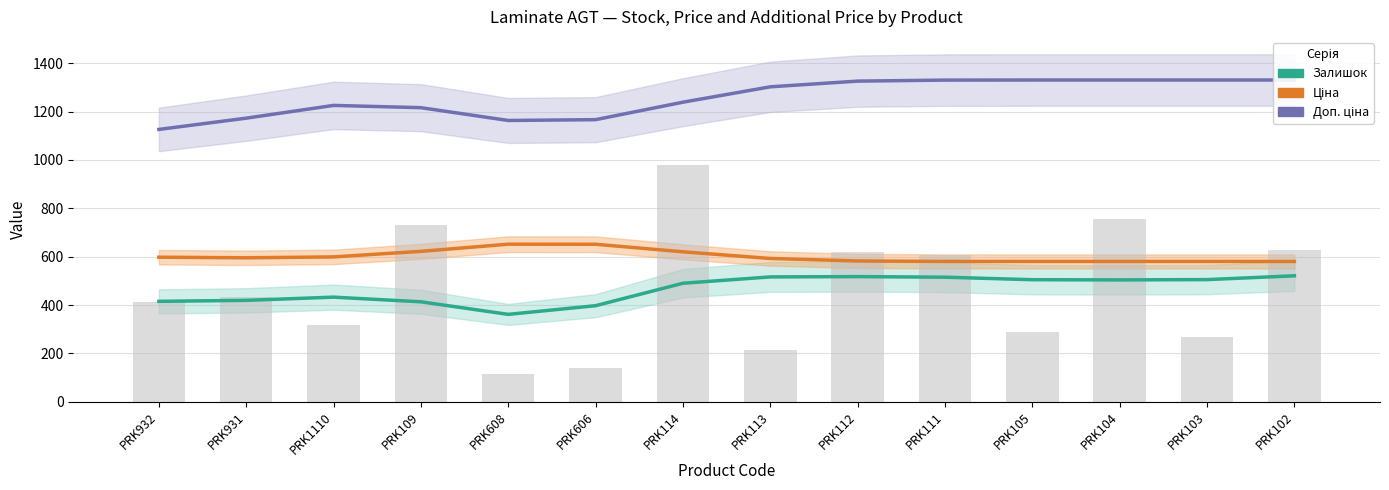

The value of Залишок at PRK105 is 504.8. True or false?

True